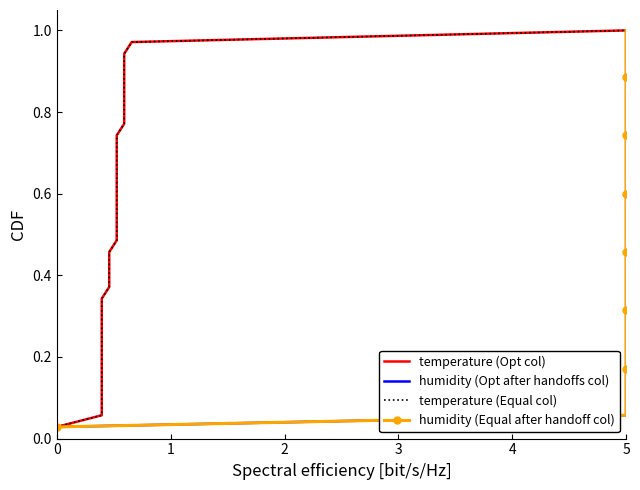

How many lines are shown in the chart?

4